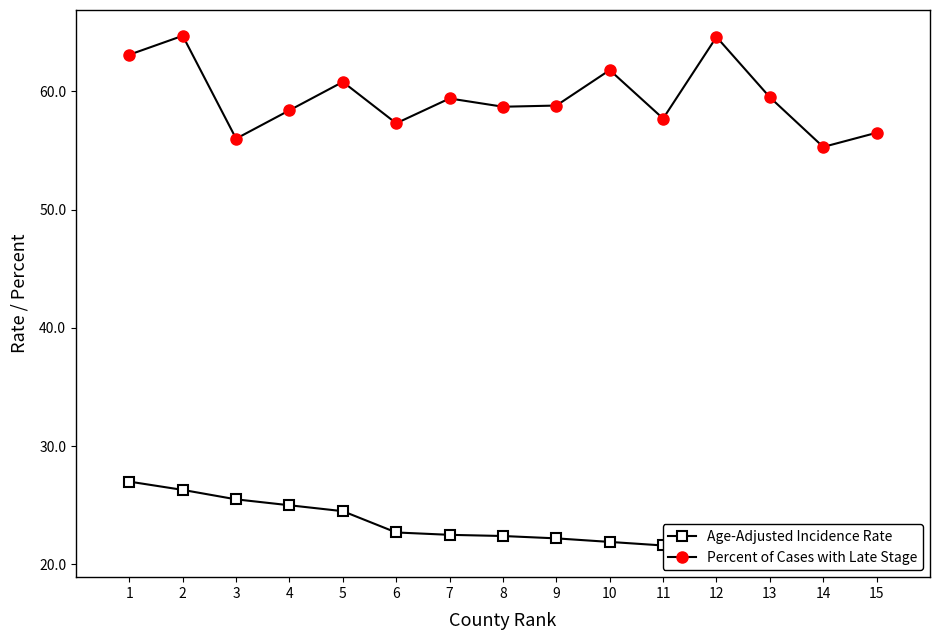

What are all the series names shown in the legend?

Age-Adjusted Incidence Rate, Percent of Cases with Late Stage